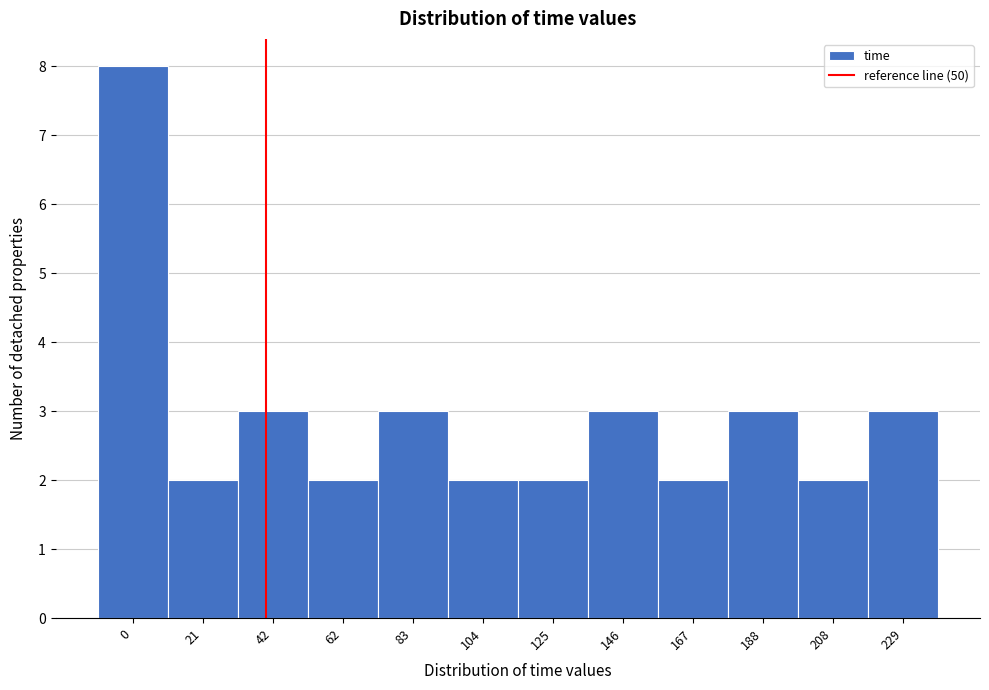

Reading right to left, what are all the values shown in this chart?

229=3	208=2	188=3	167=2	146=3	125=2	104=2	83=3	62=2	42=3	21=2	0=8